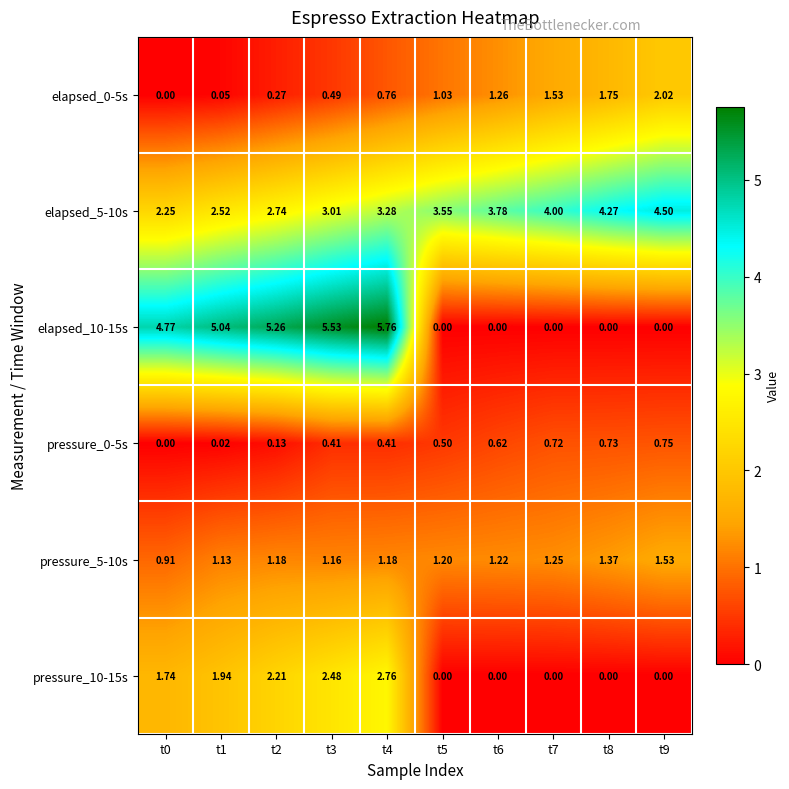

Is the value of pressure_0-5s at t6 greater than the value of pressure_10-15s at t6?

Yes